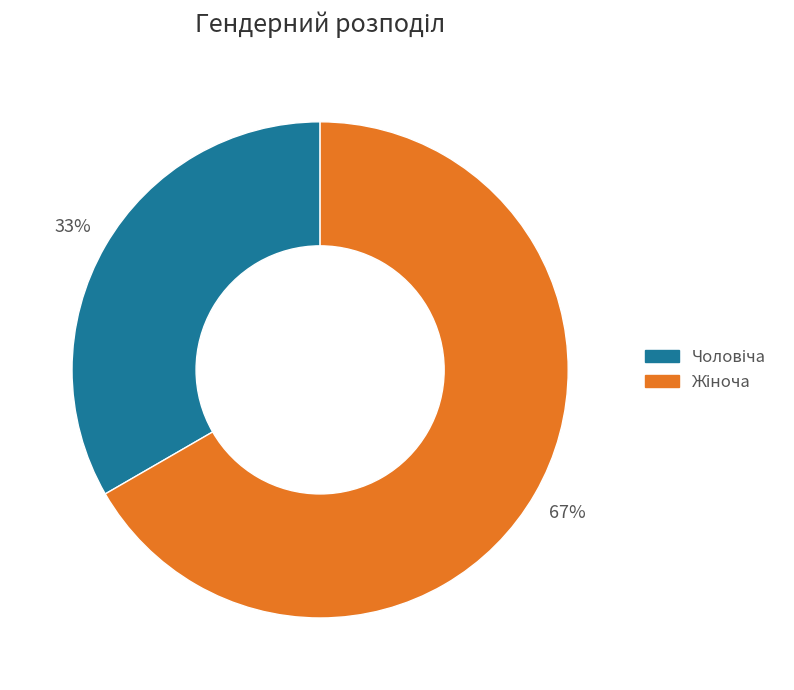

Does any single category account for the majority?

Yes